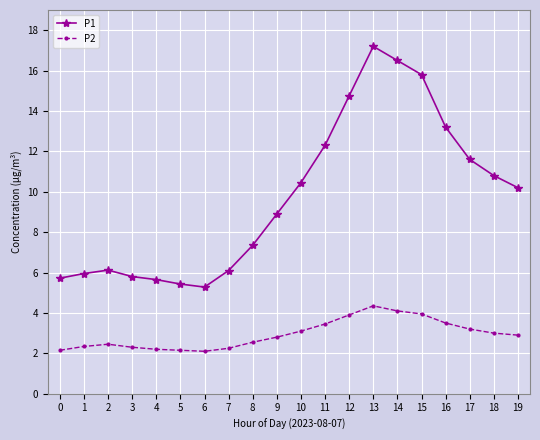

Does the chart have visible grid lines?

Yes